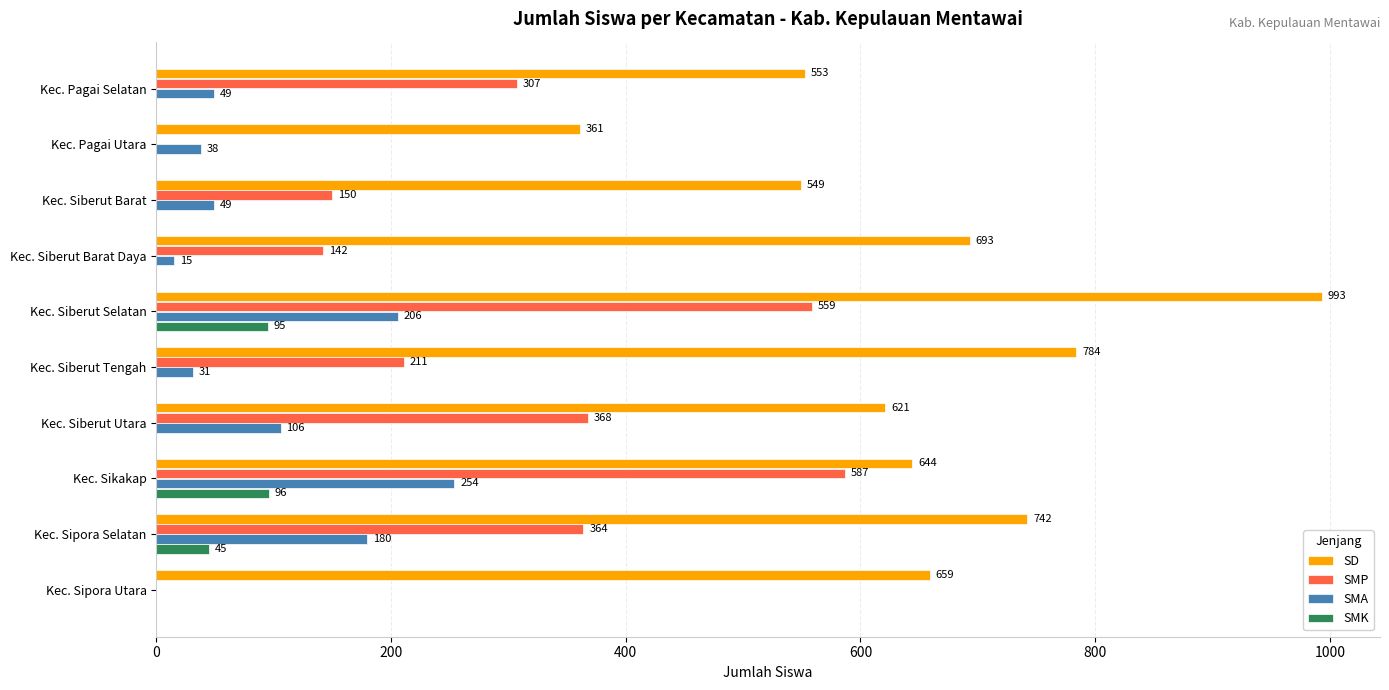

Which label corresponds to the largest value in the chart?

Kec. Siberut Selatan